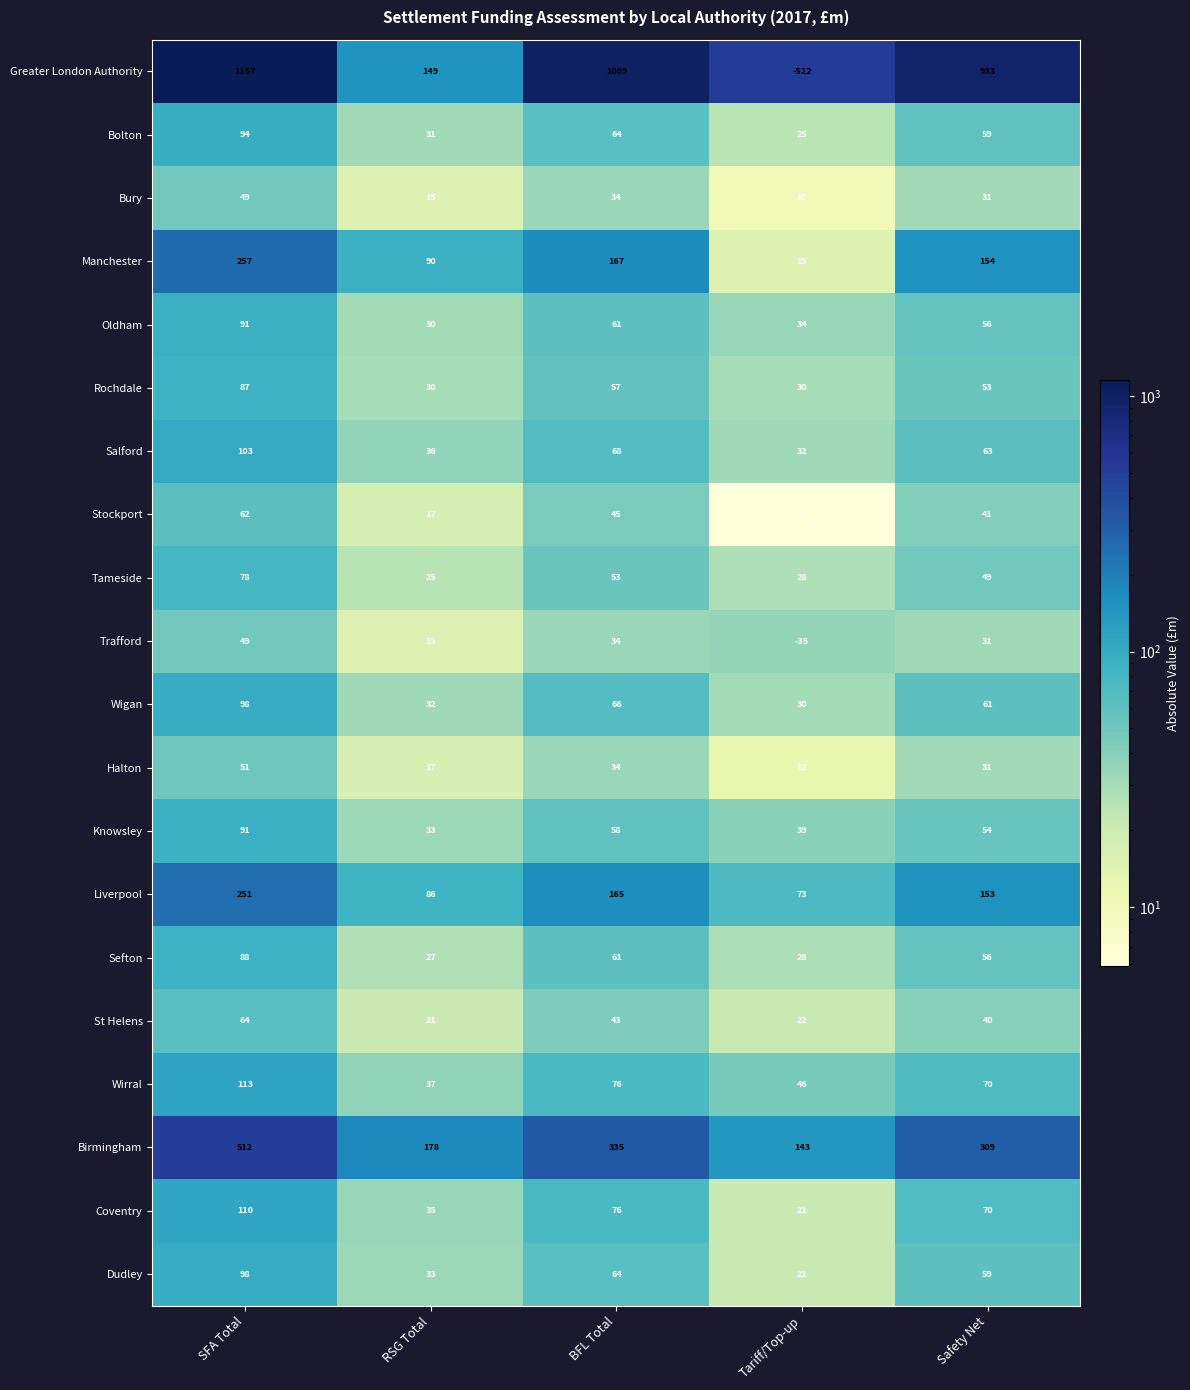

At which label is Salford closest to 67?

BFL Total